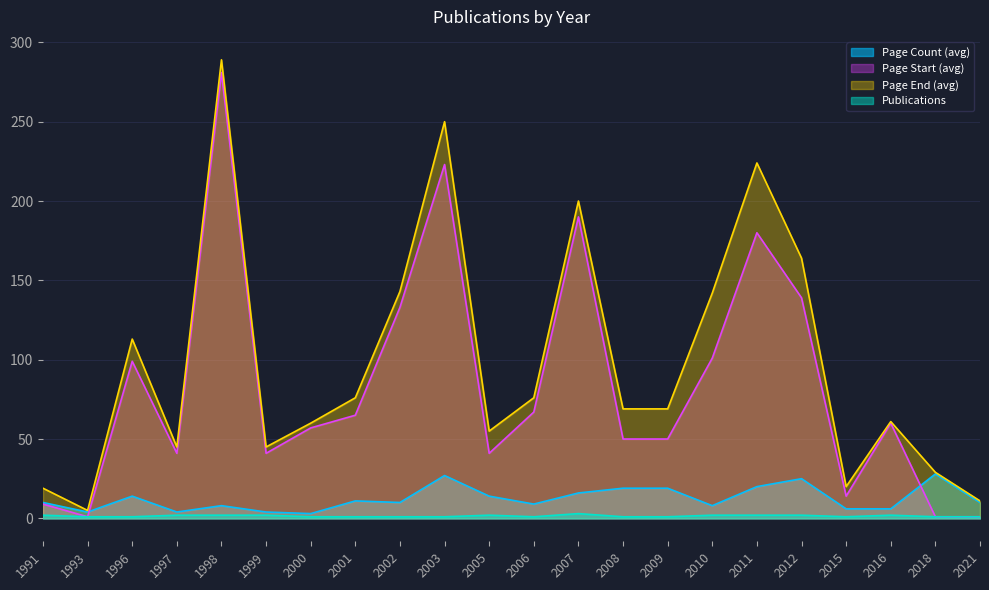

Is it true that Page Start (avg) equals 41 at 1999?

True